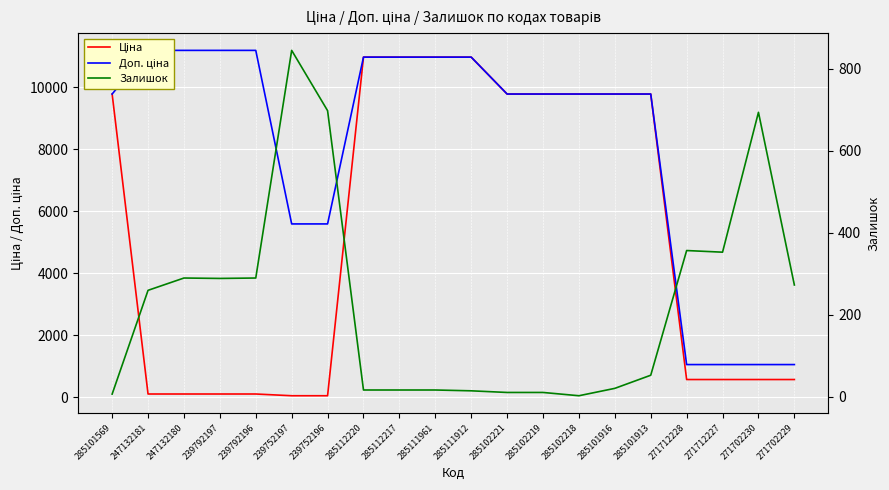

How many distinct data groups are displayed?

3